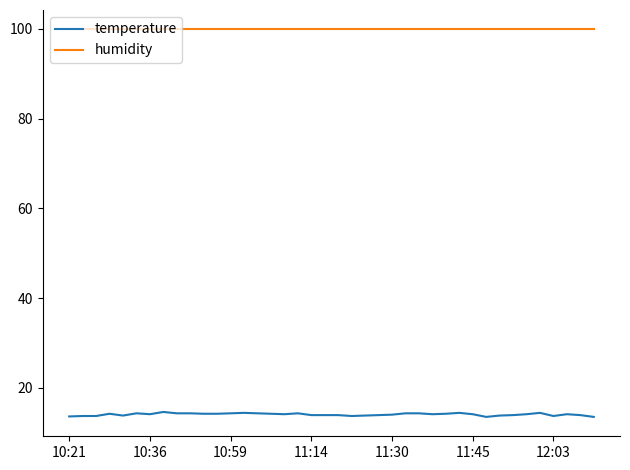

Which series has the largest range (max minus min)?

temperature